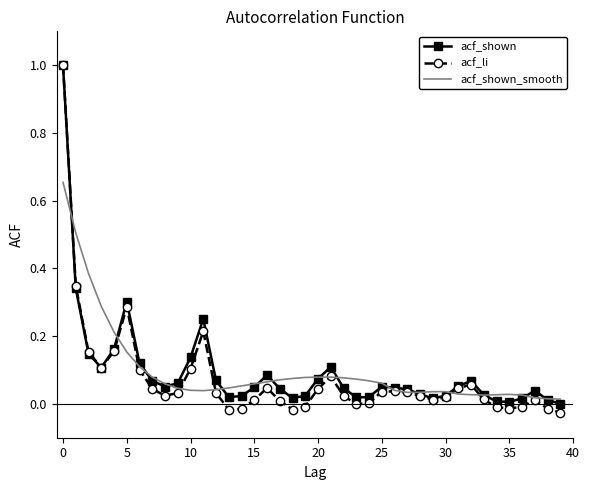

At how many categories does at least one series exceed 0?

40